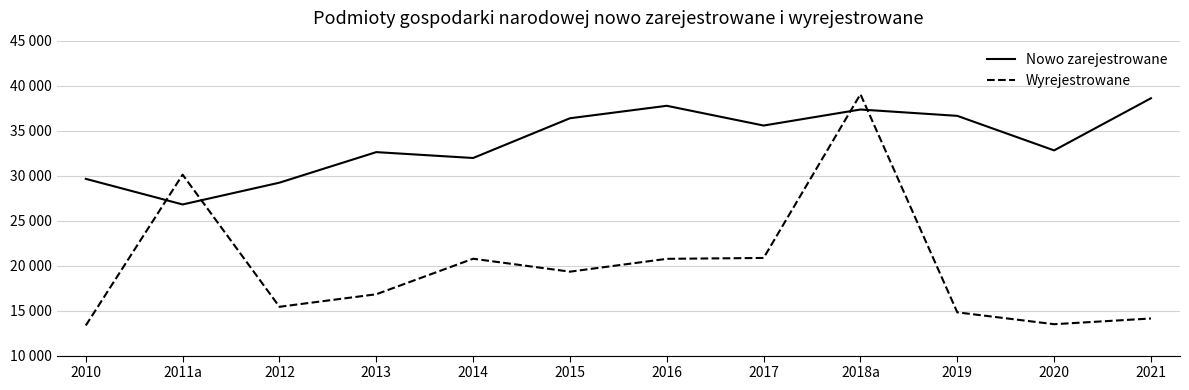

What are all the series names shown in the legend?

Nowo zarejestrowane, Wyrejestrowane